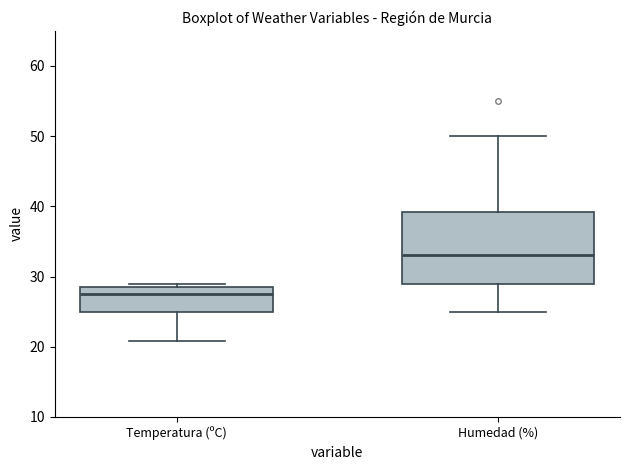

Comparing the boxes themselves (not the whiskers), which one is the tallest?

Humedad (%)